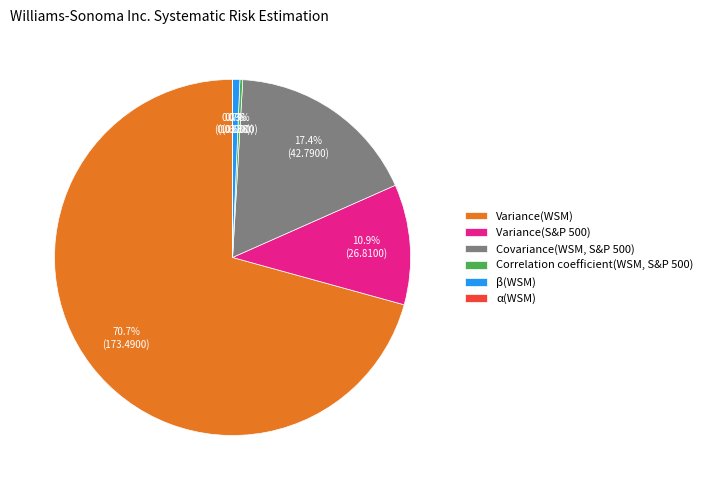

To the nearest percent, what percentage of the pie is Variance(S&P 500)?

11%